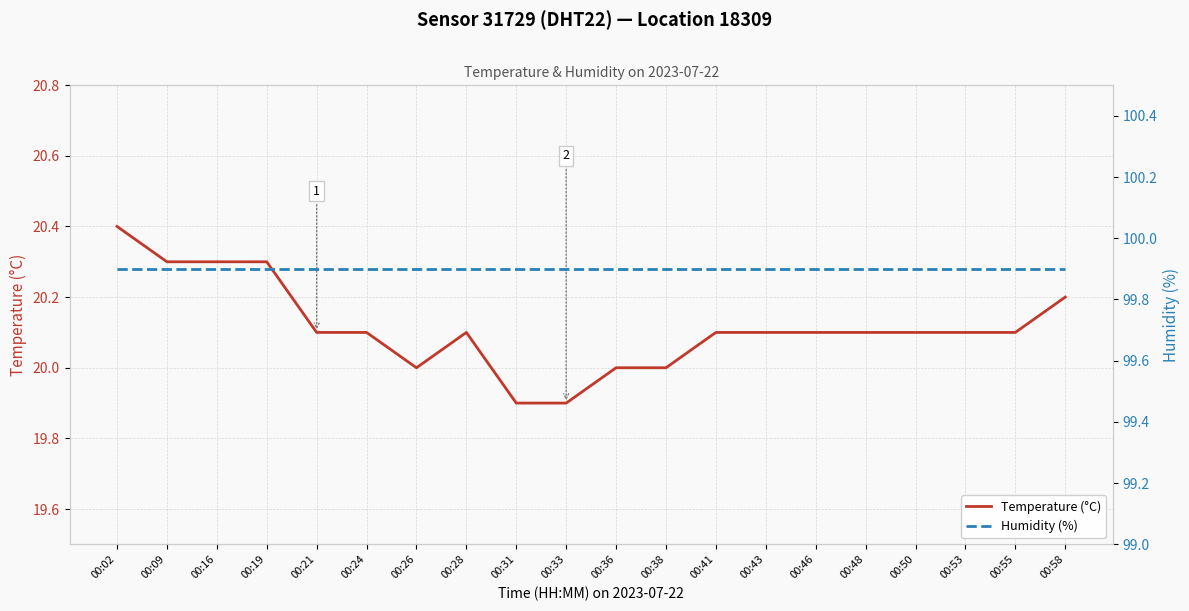

At which category does Temperature (°C) reach its first local valley?

00:26